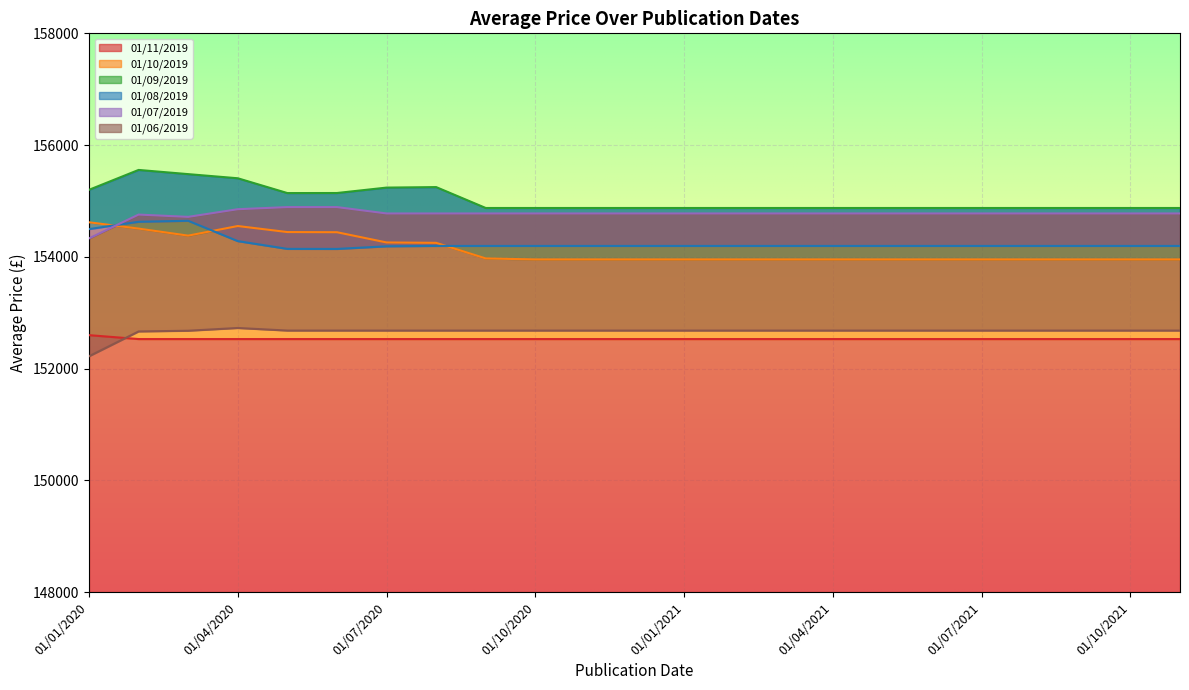

At 01/05/2021, list the series in order from smallest to largest.

01/11/2019, 01/06/2019, 01/10/2019, 01/08/2019, 01/07/2019, 01/09/2019